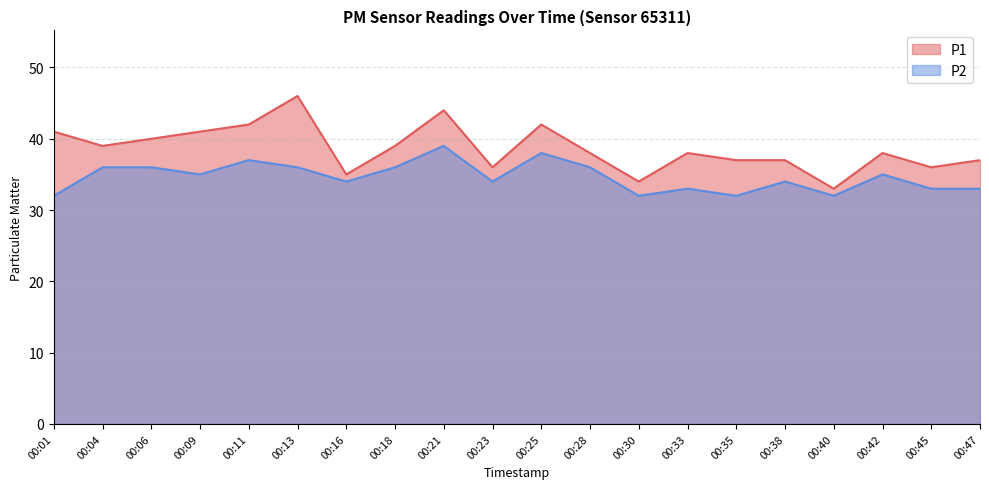

At how many categories does at least one series exceed 38?

9